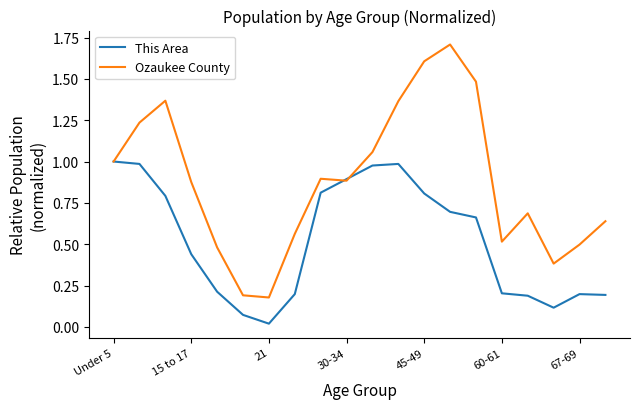

What is the maximum value shown in the chart?

1.7